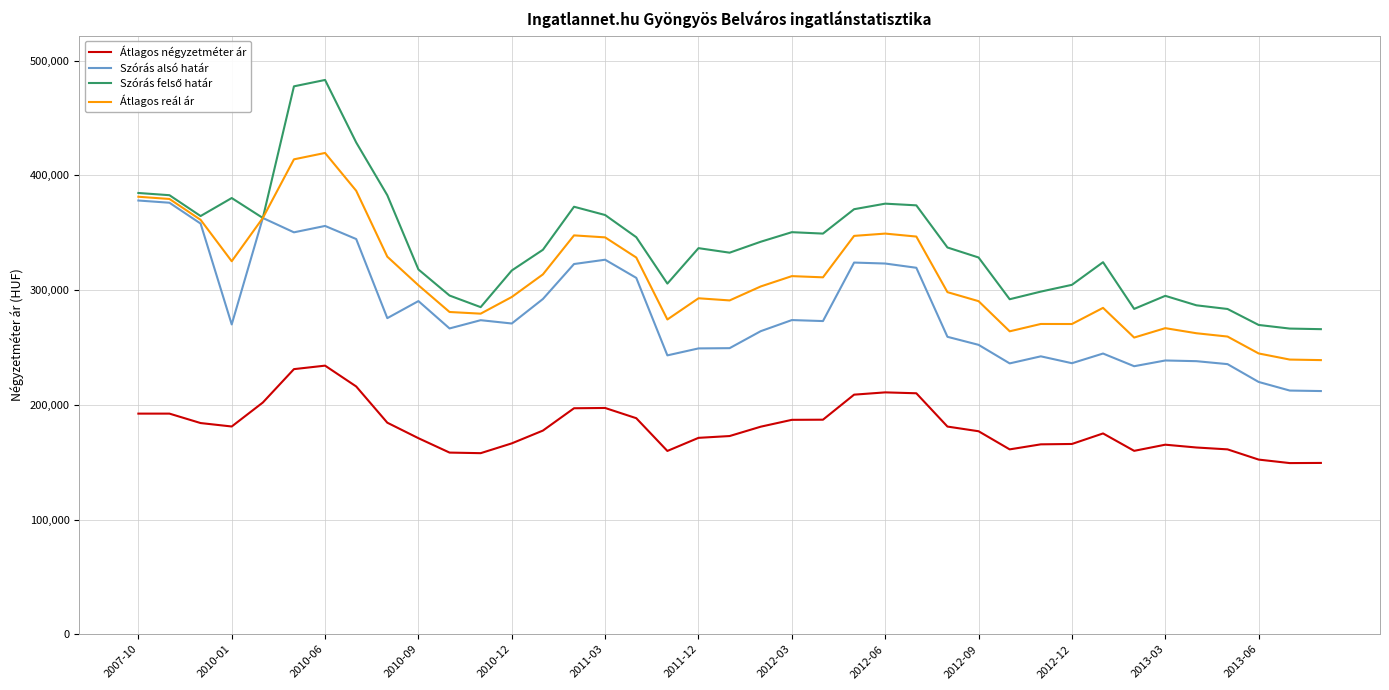

True or false: Szórás alsó határ and Átlagos négyzetméter ár cross at least once.

False